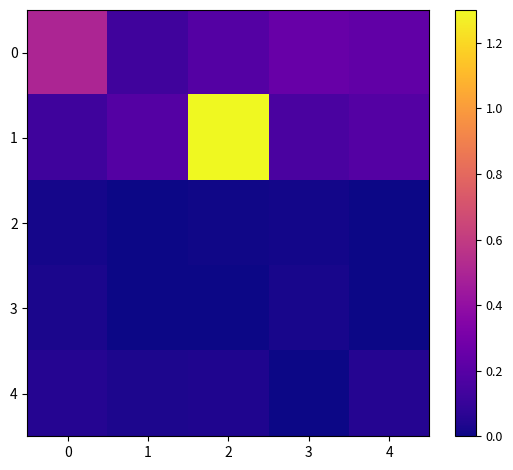

At how many categories does at least one series exceed 0?

5